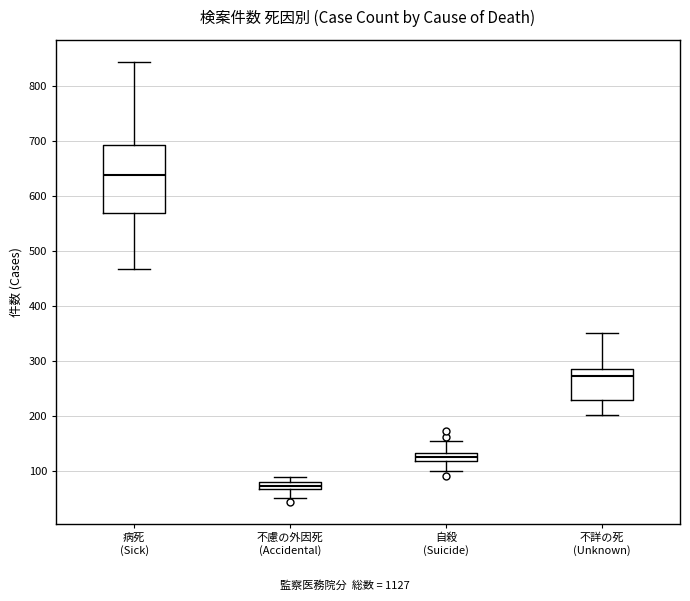

Which box's median line is the lowest?

不慮の外因死 (Accidental)